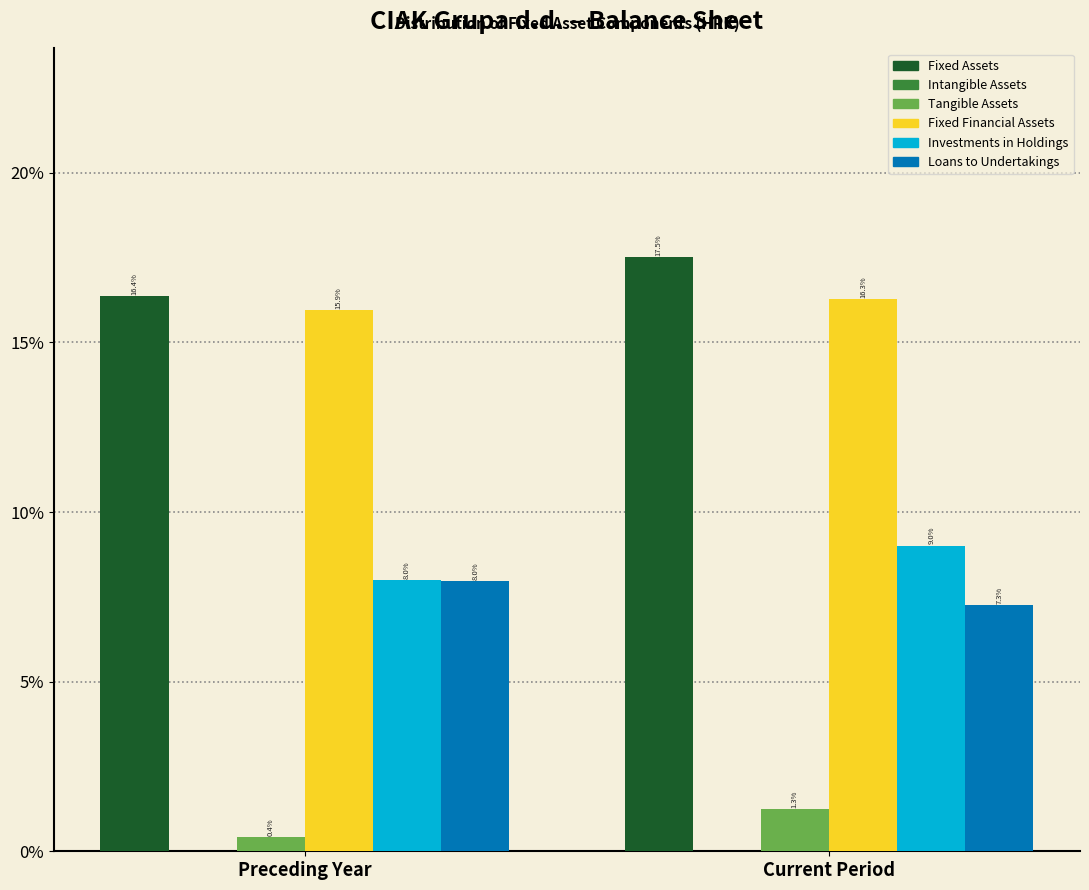

Is it true that Fixed Financial Assets equals 16.3 at Current Period?

True